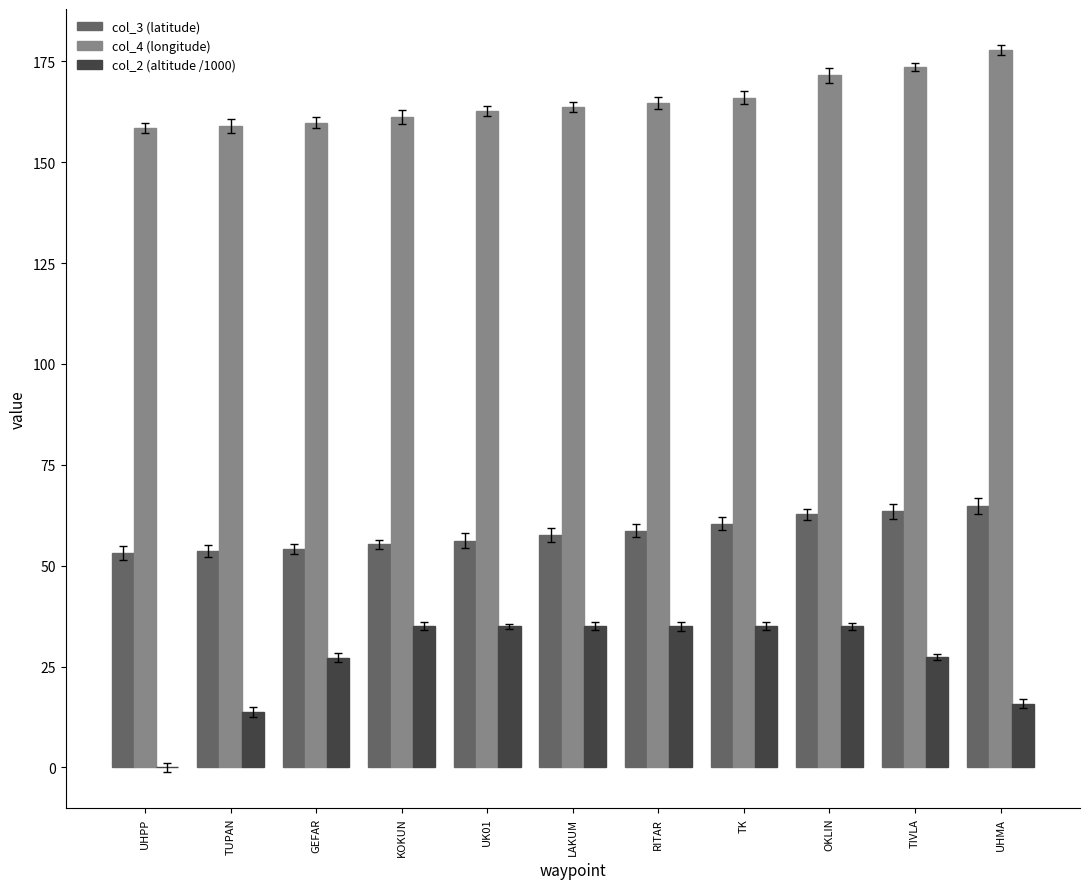

Which series has the largest total across all categories?

col_4 (longitude)